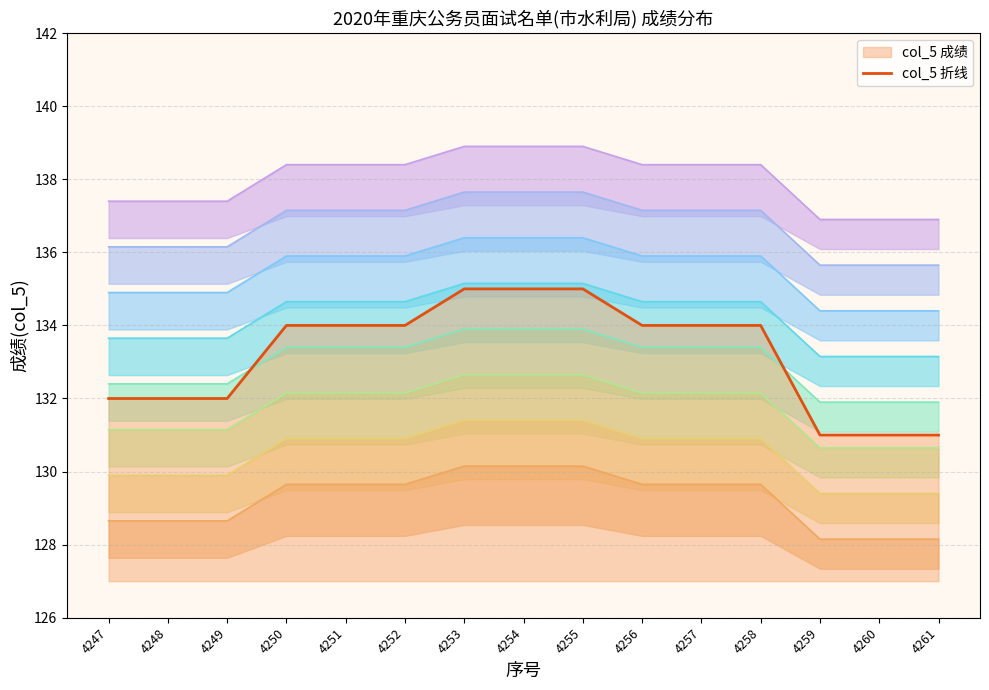

Reading left to right, list all the values displayed in this chart.

4247=132	4248=132	4249=132	4250=134	4251=134	4252=134	4253=135	4254=135	4255=135	4256=134	4257=134	4258=134	4259=131	4260=131	4261=131